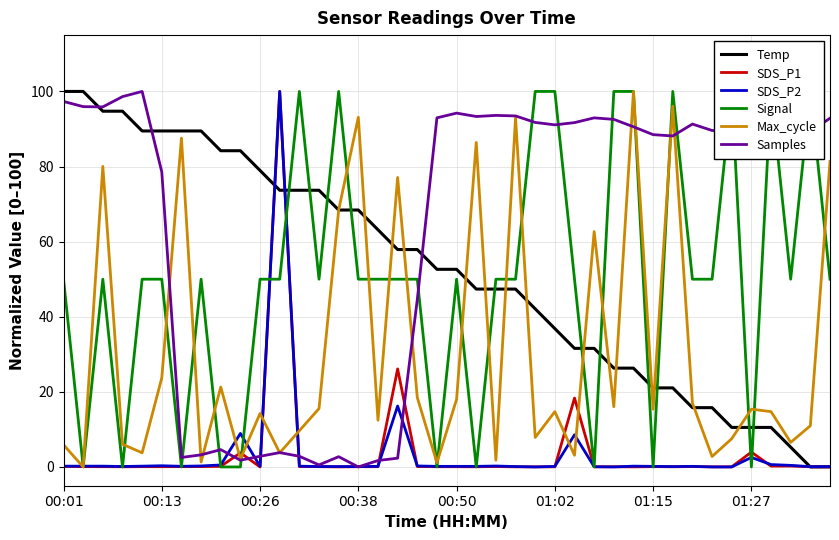

What is the difference between the maximum and minimum values in the Temp series?

100.0